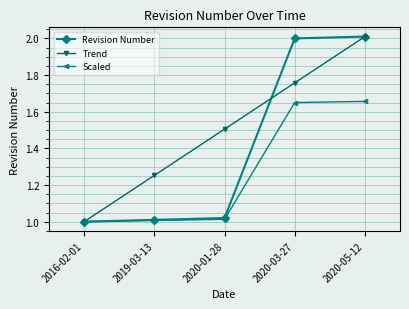

What is the total value across all series at 2020-03-27?

5.4